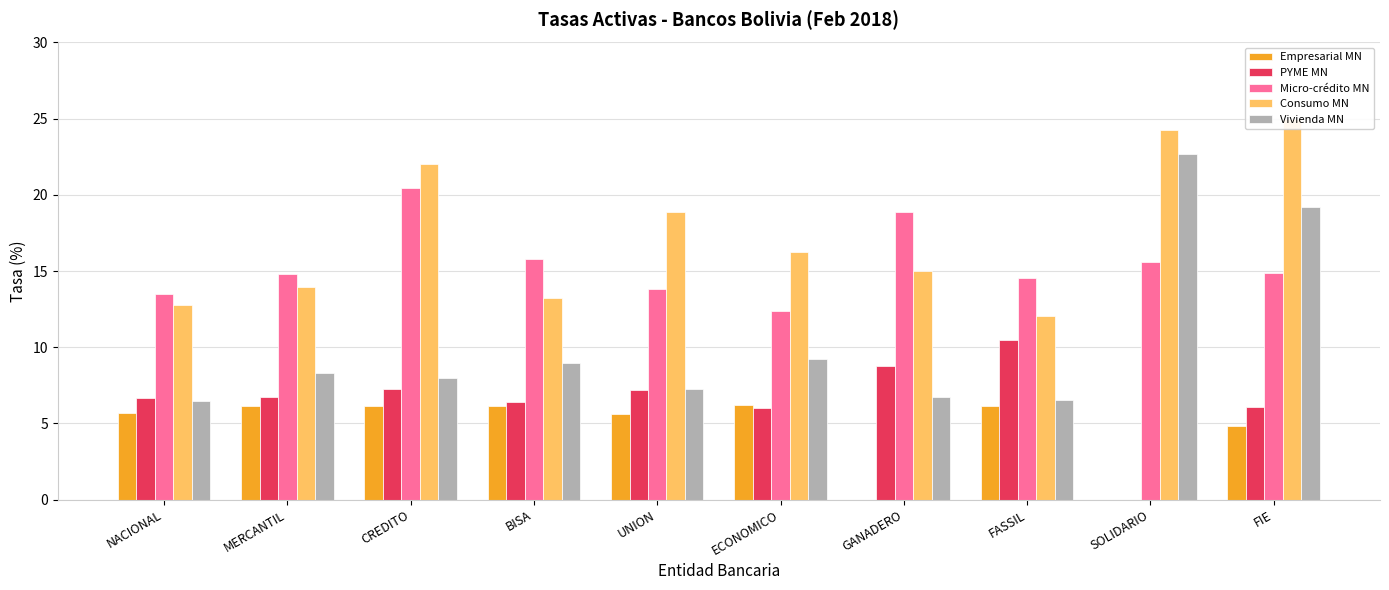

Are the bars horizontal?

No